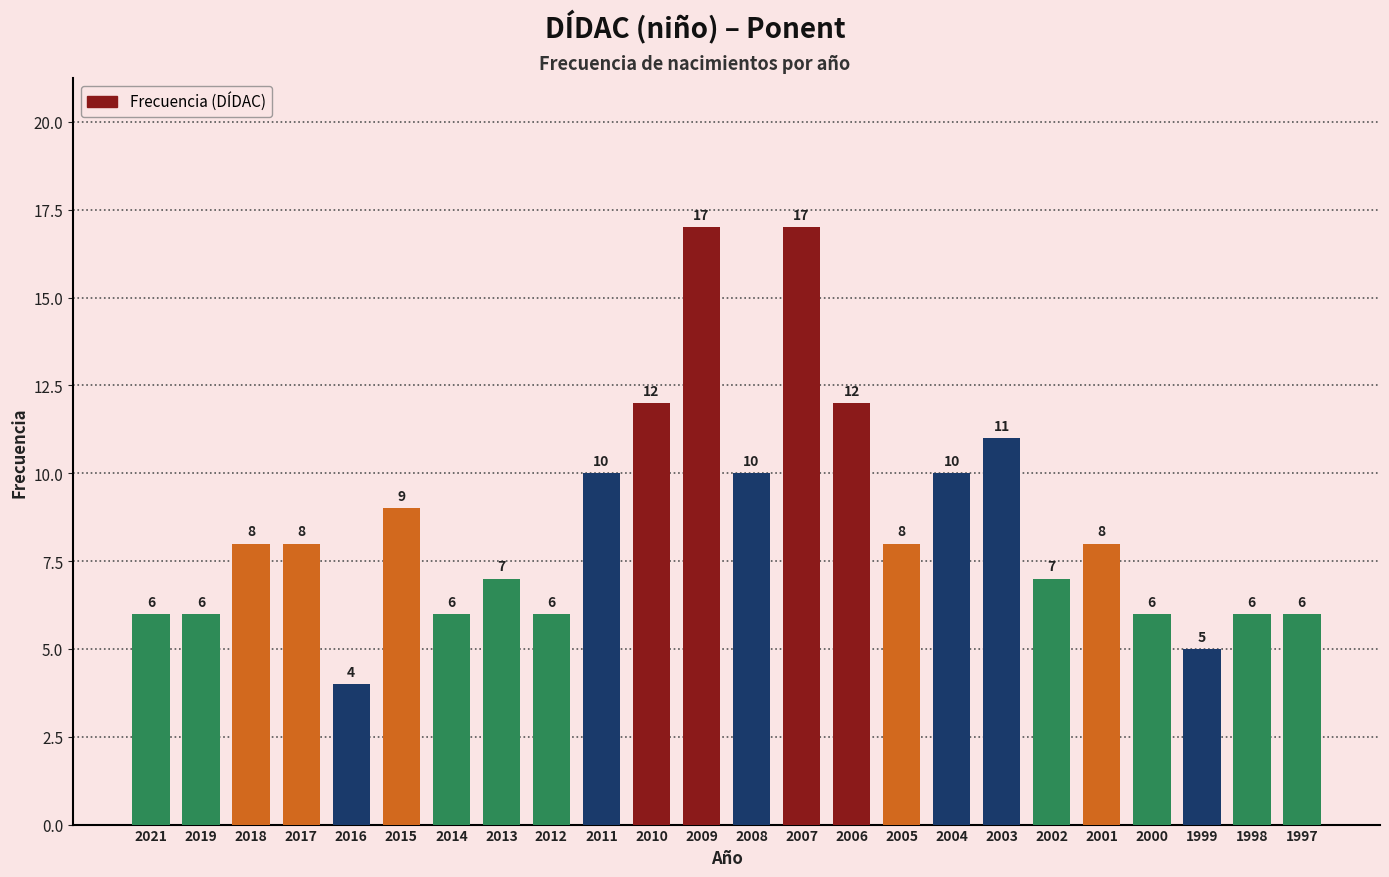

How many categories are shown in the chart?

24